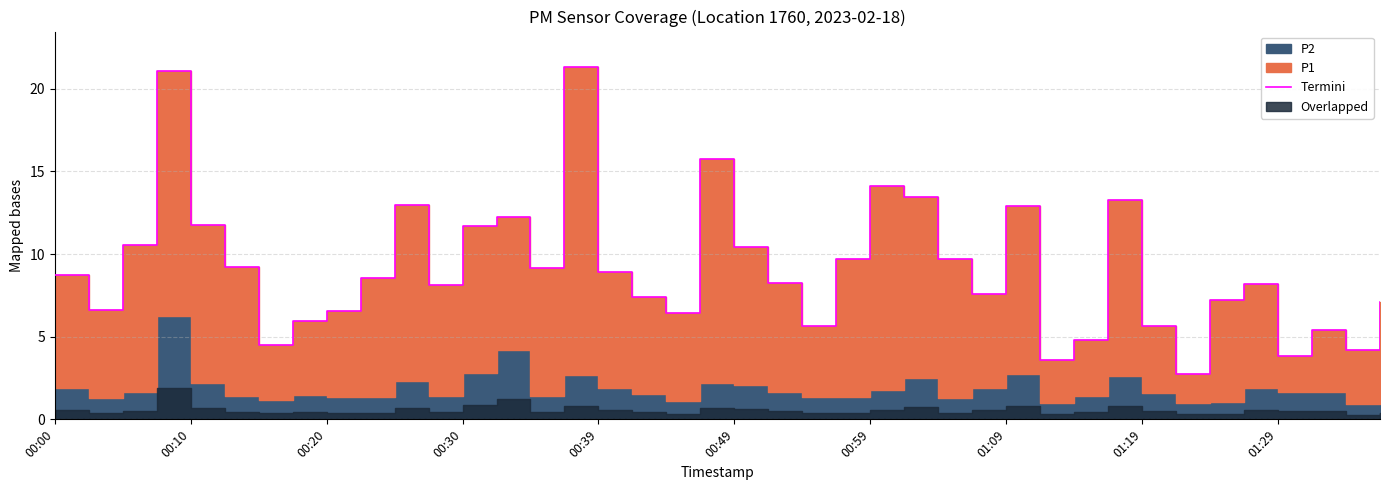

What is the maximum value shown in the chart?

21.3